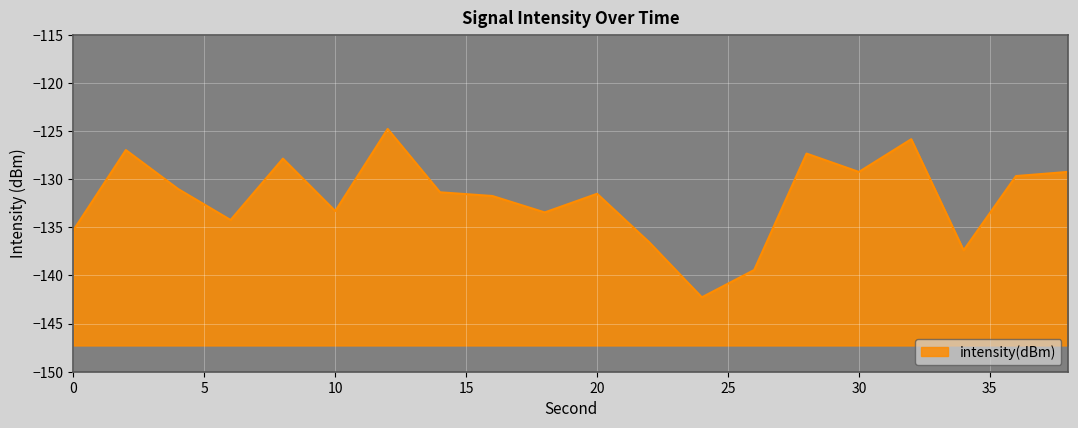

Rank the categories by value from lowest to highest.

24, 26, 34, 22, 0, 6, 18, 10, 16, 20, 14, 4, 36, 30, 38, 8, 28, 2, 32, 12